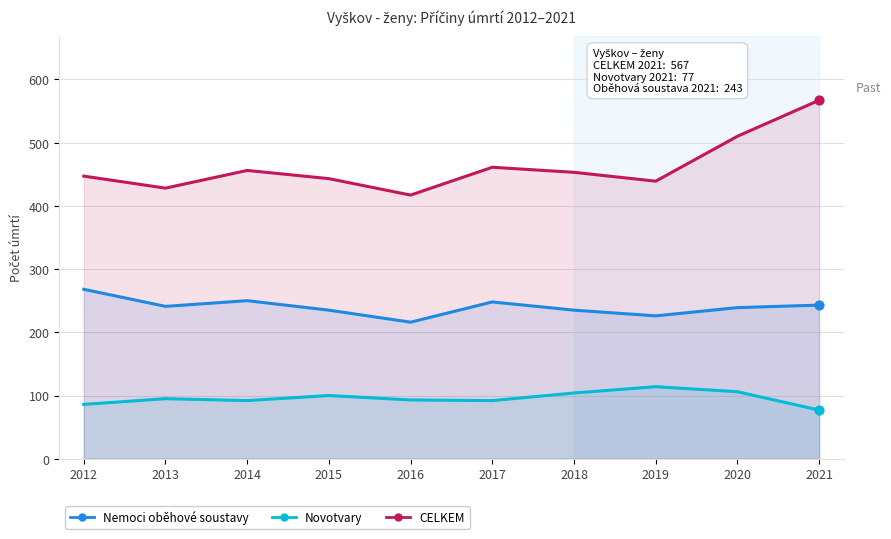

Is the value of Novotvary at 2015 greater than the value of CELKEM at 2021?

No